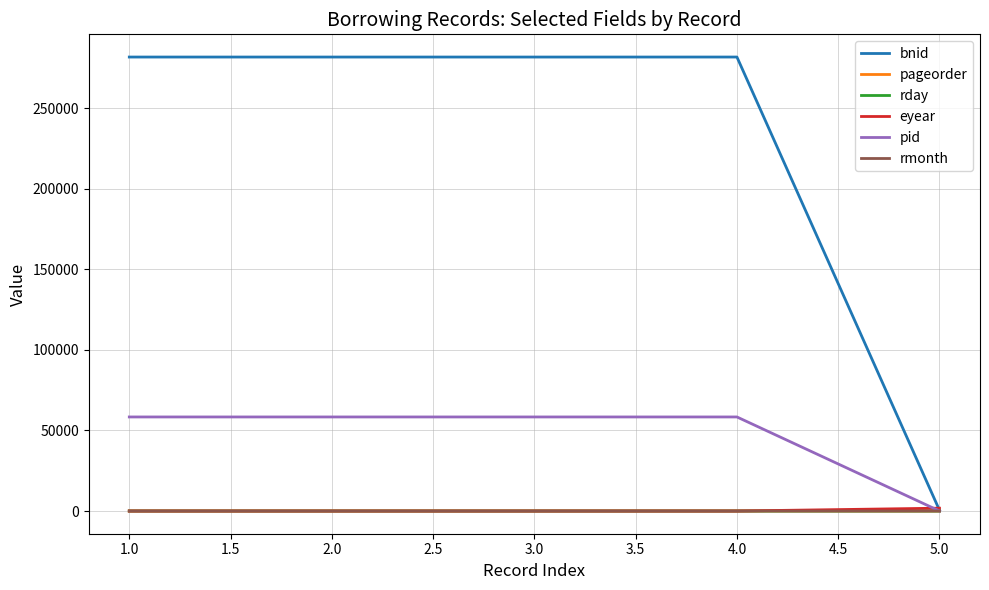

Between 2.0 and 5.0, which series saw the biggest shift?

bnid